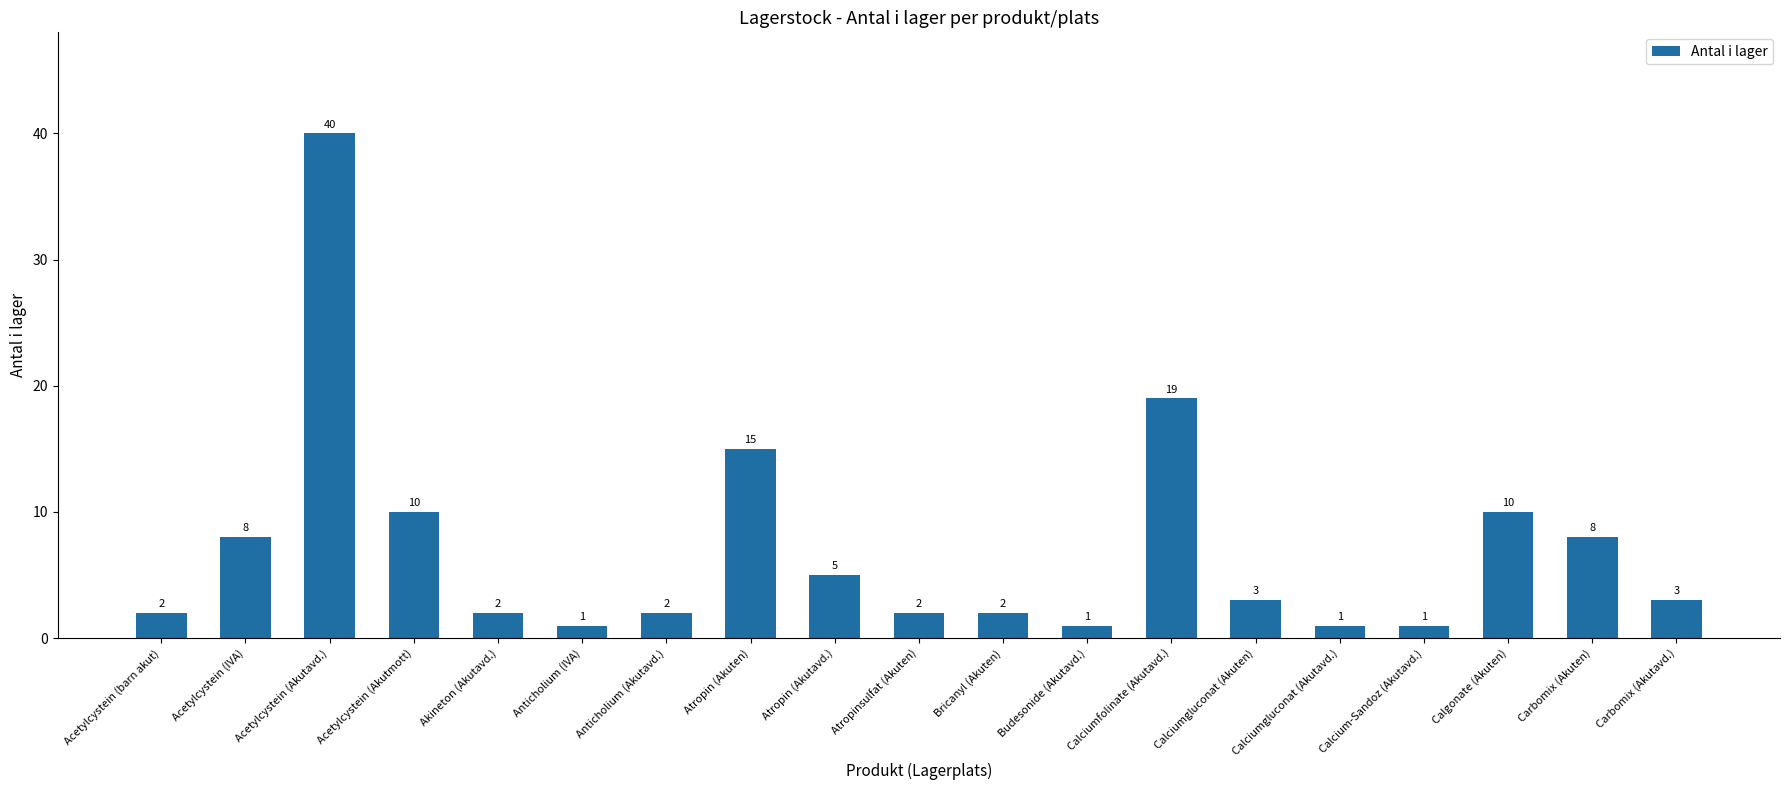

What is the smallest value displayed?

1